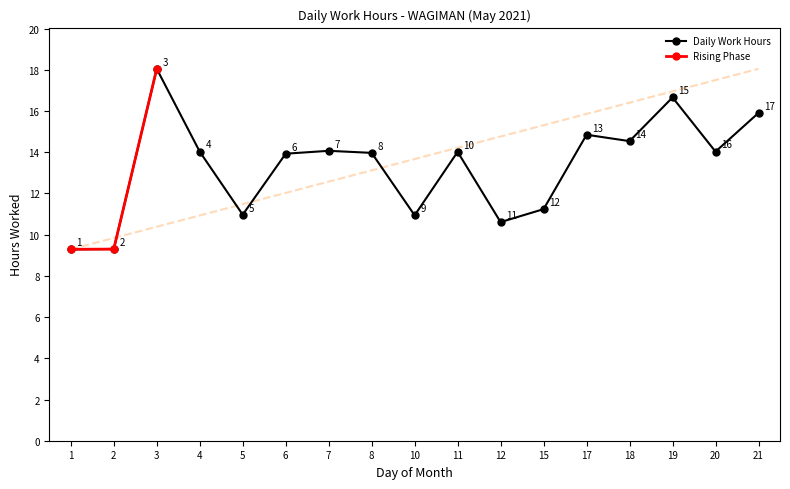

What is the difference between the maximum and minimum values?

8.8